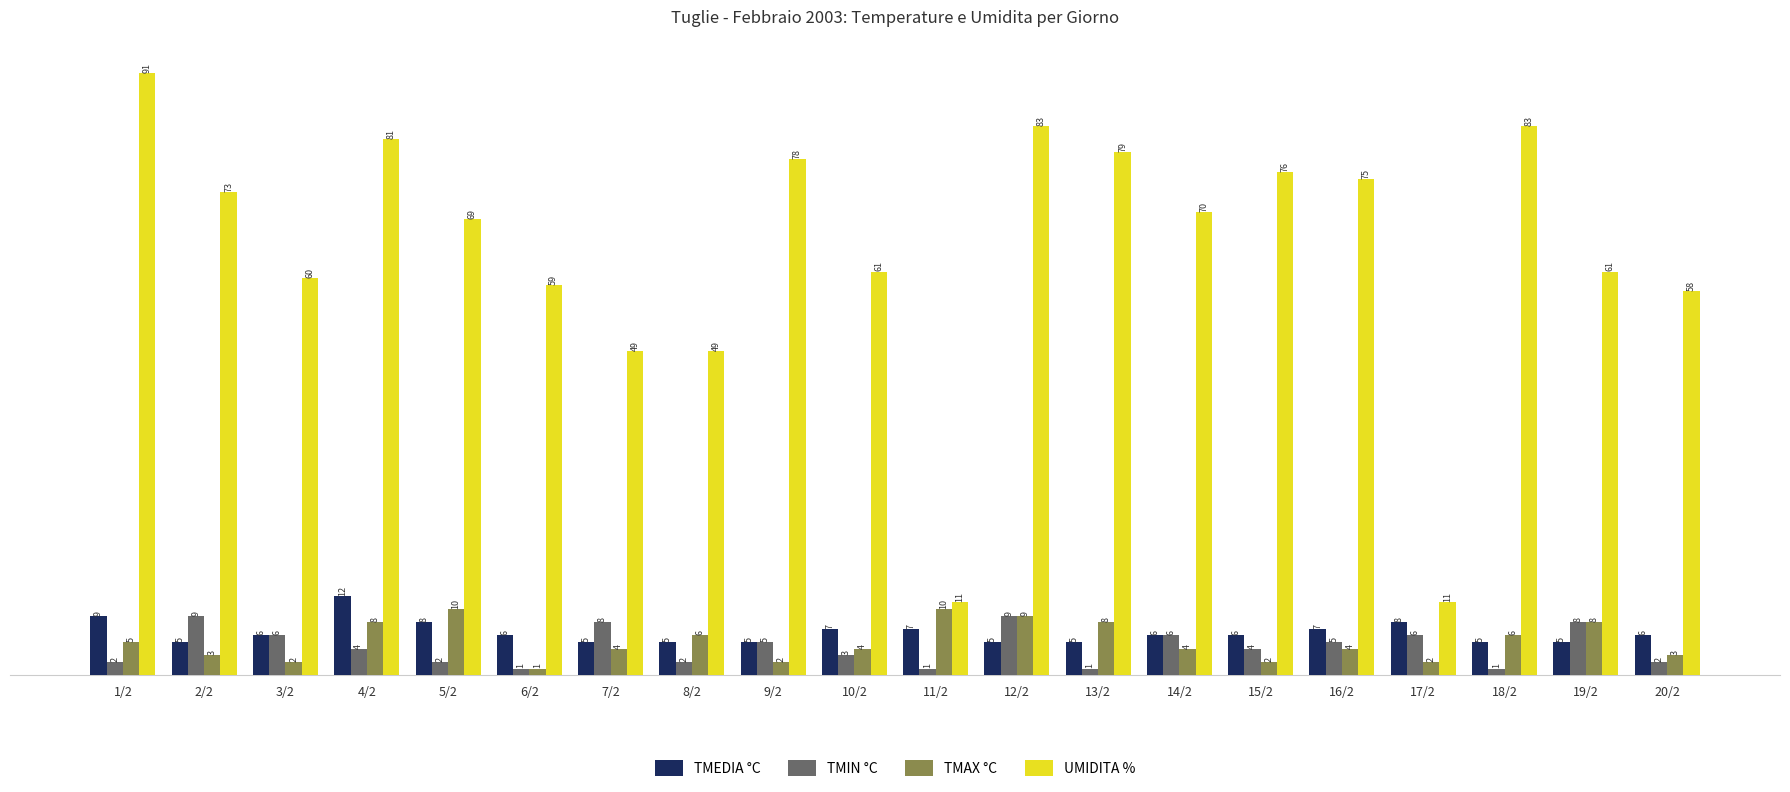

How many values in the TMEDIA °C series are below 6?

8